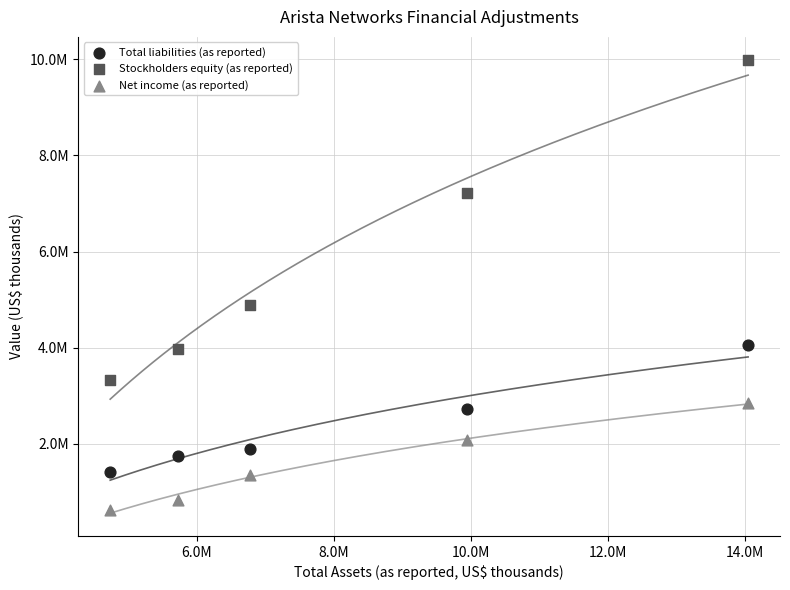

What are all the series names shown in the legend?

Total liabilities (as reported), Stockholders equity (as reported), Net income (as reported)